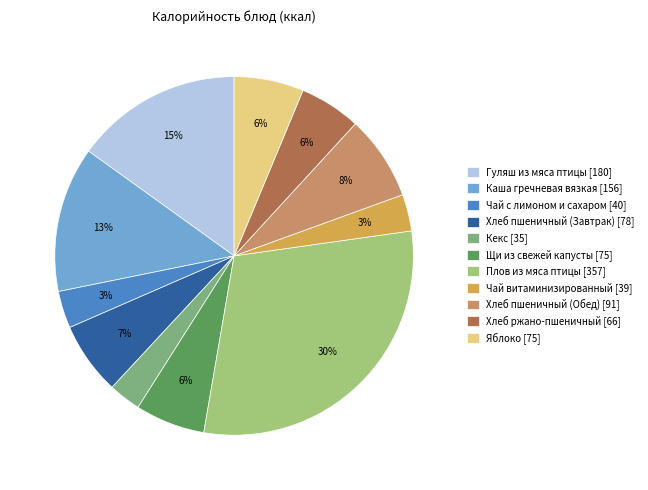

How many slices are in this pie chart?

11